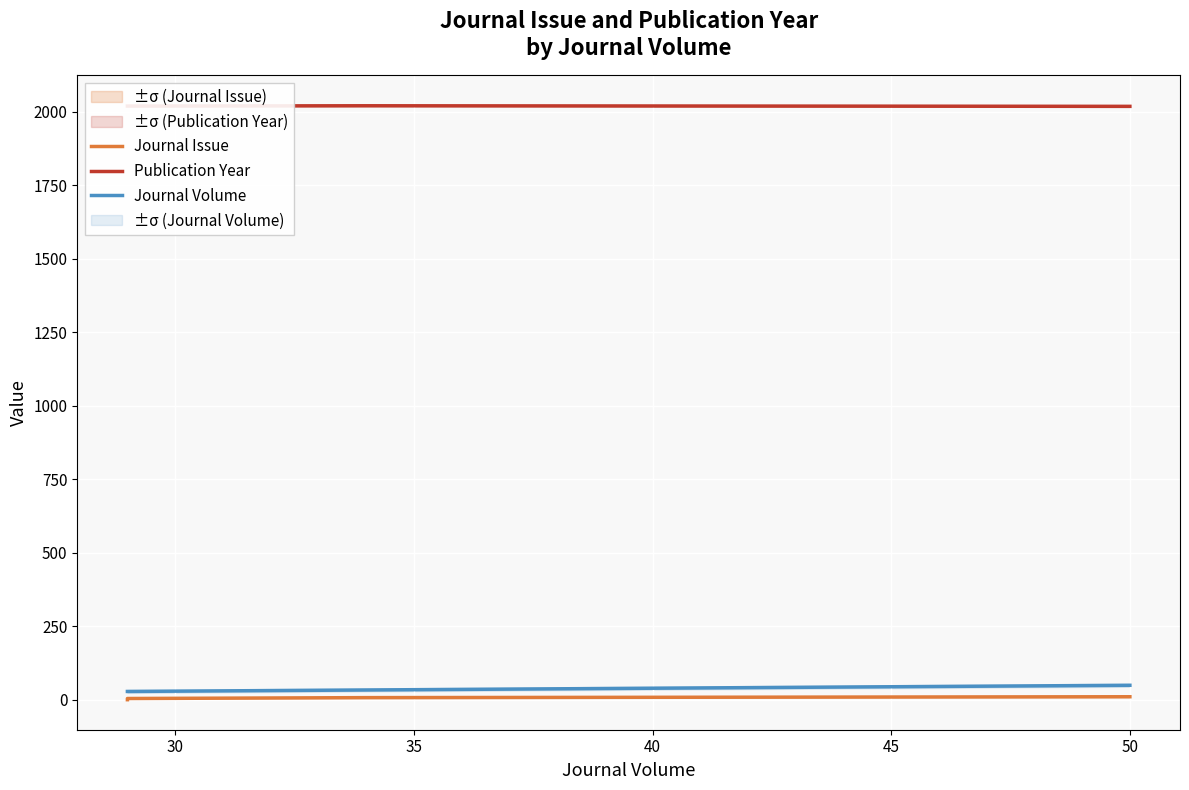

Between 30 and 35, which is larger?

35